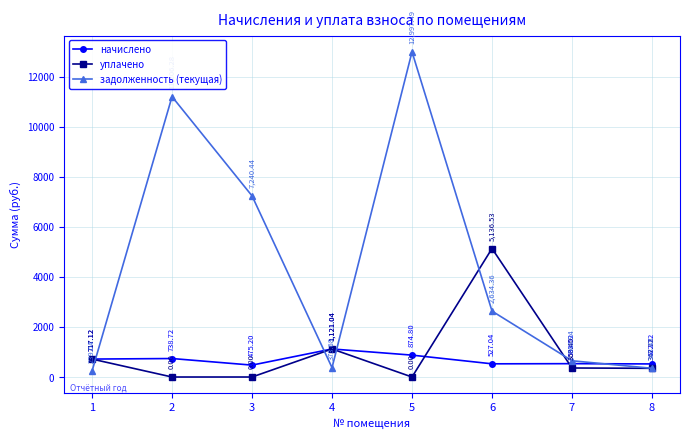

The value of начислено at 2 is 1179.6. True or false?

False